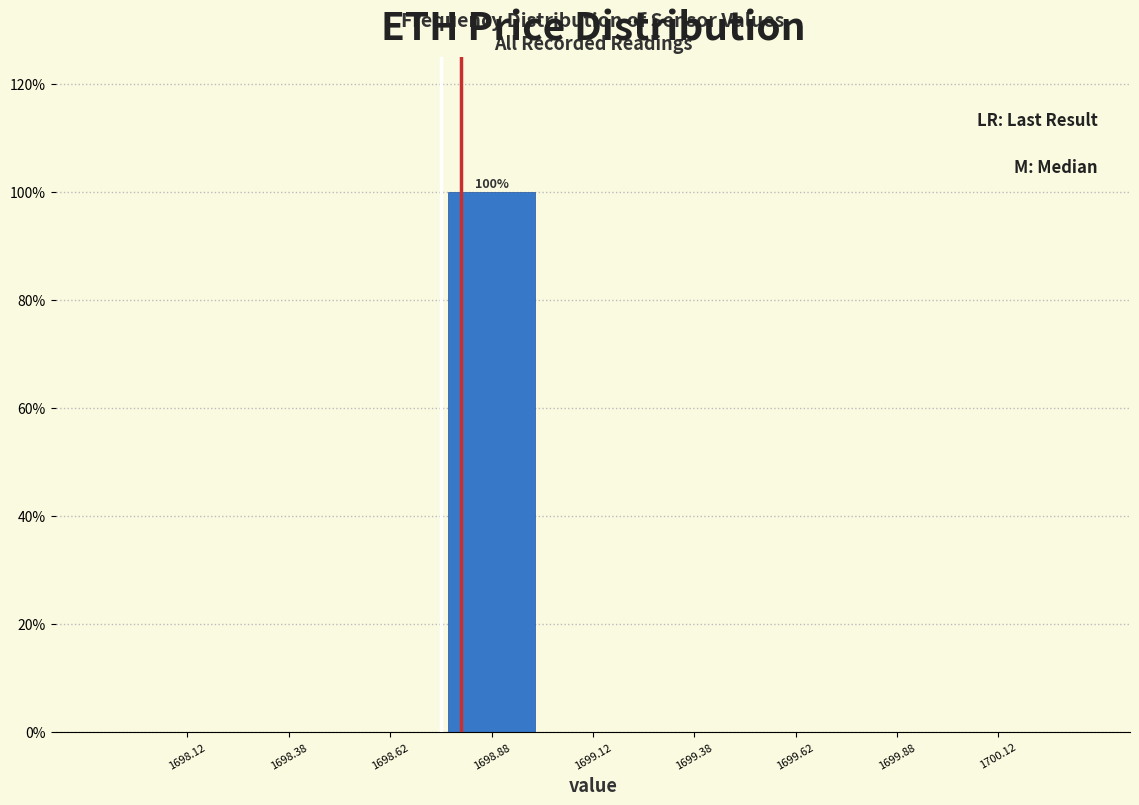

Which range on the x-axis has the tallest bar?

1698.75 to 1699.00